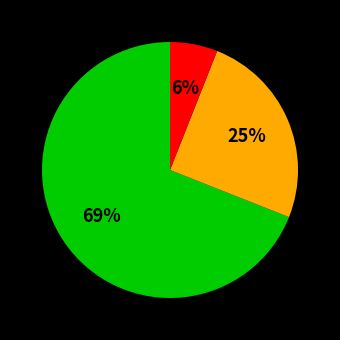

To the nearest percent, what is the difference between the largest and smallest slice percentages?

63%